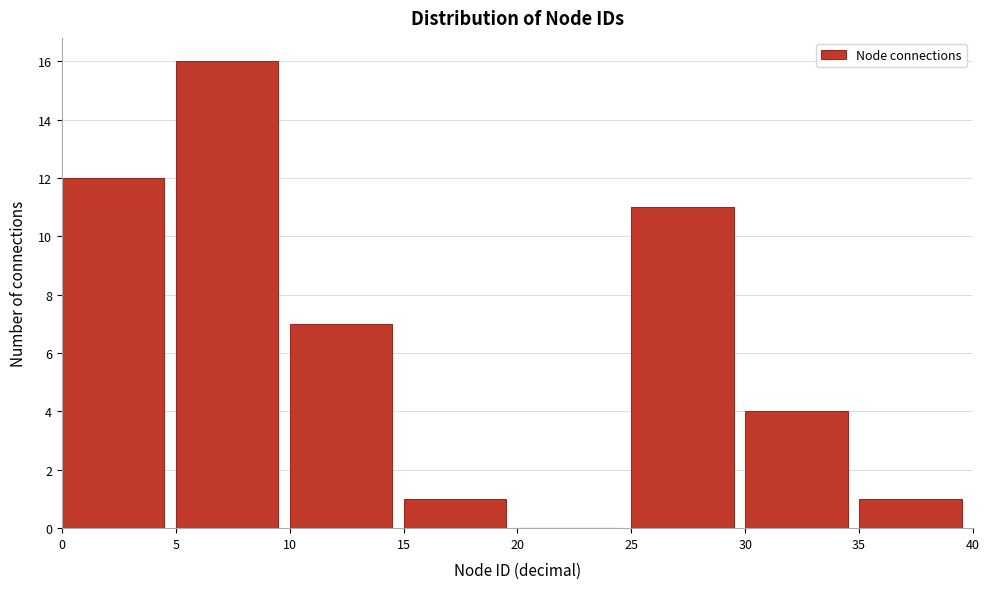

Reading left to right, transcribe this chart: for each bar, give the range it covers on the x-axis and its height. The values are not printed on the chart, so give them approximately, as read against the axis.

0 to 5: 12
5 to 10: 16
10 to 15: 7
15 to 20: 1
20 to 25: 0
25 to 30: 11
30 to 35: 4
35 to 40: 1